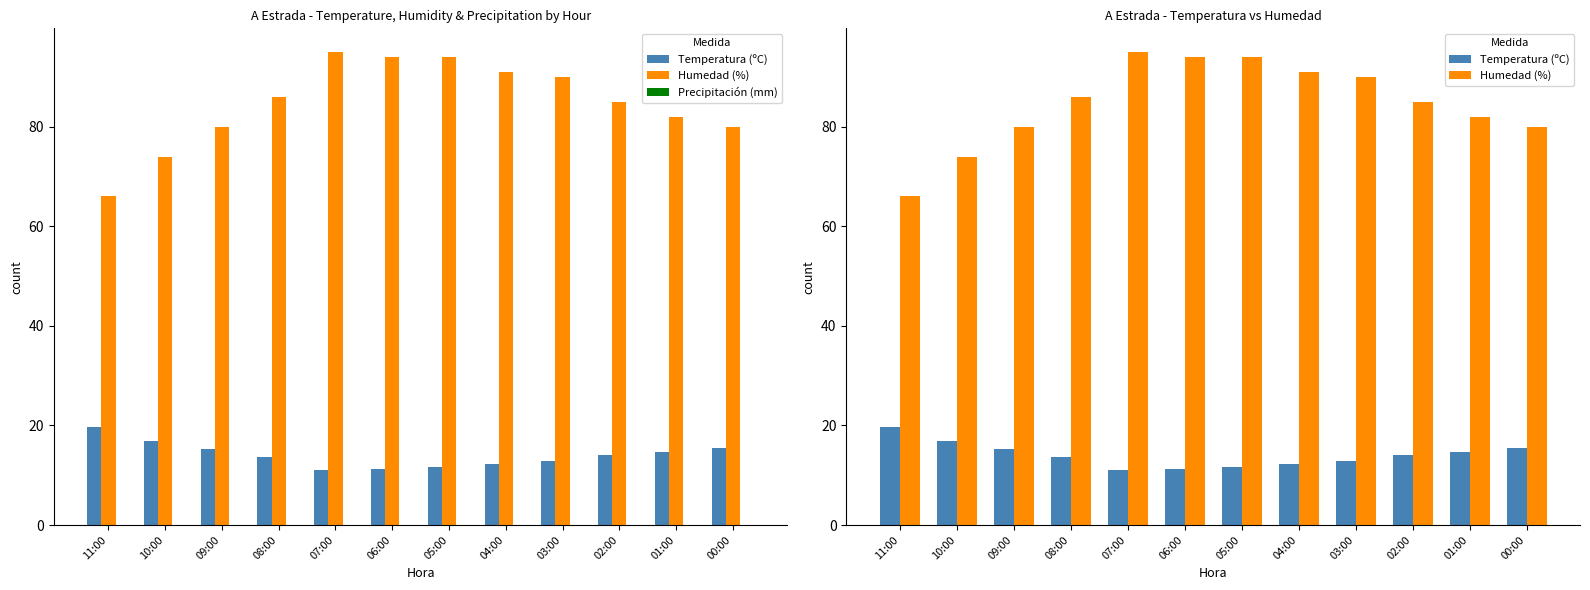

Between 05:00 and 06:00, which is larger?

05:00